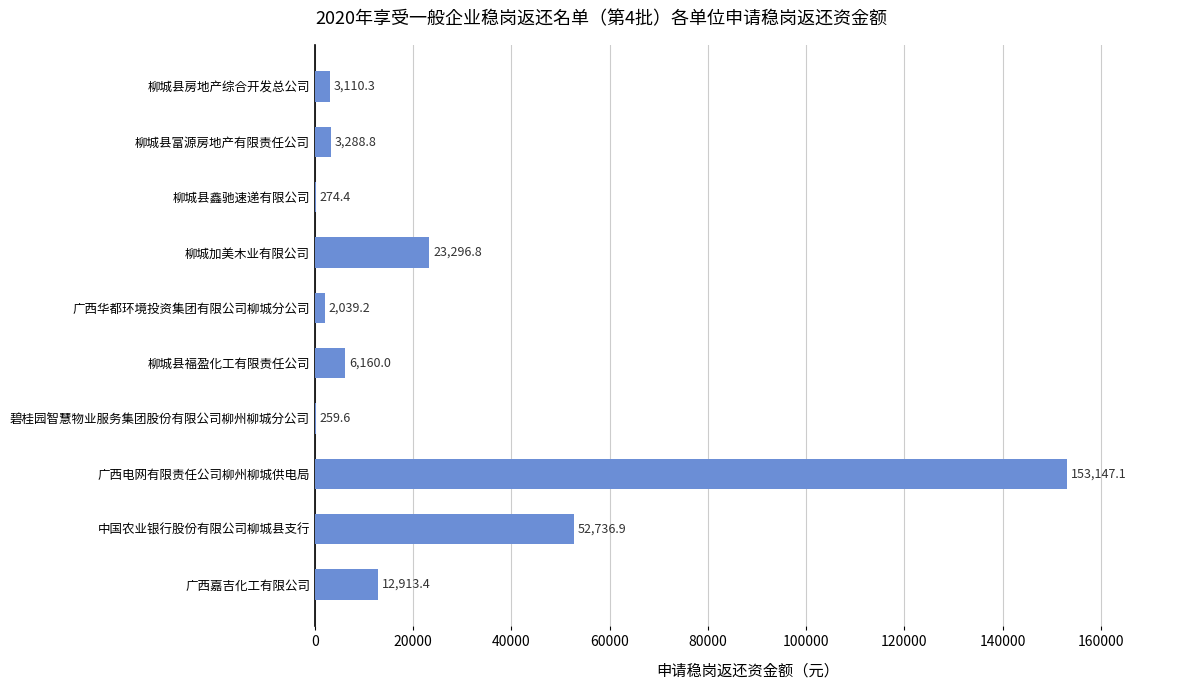

Between 广西电网有限责任公司柳州柳城供电局 and 柳城县福盈化工有限责任公司, which is larger?

广西电网有限责任公司柳州柳城供电局